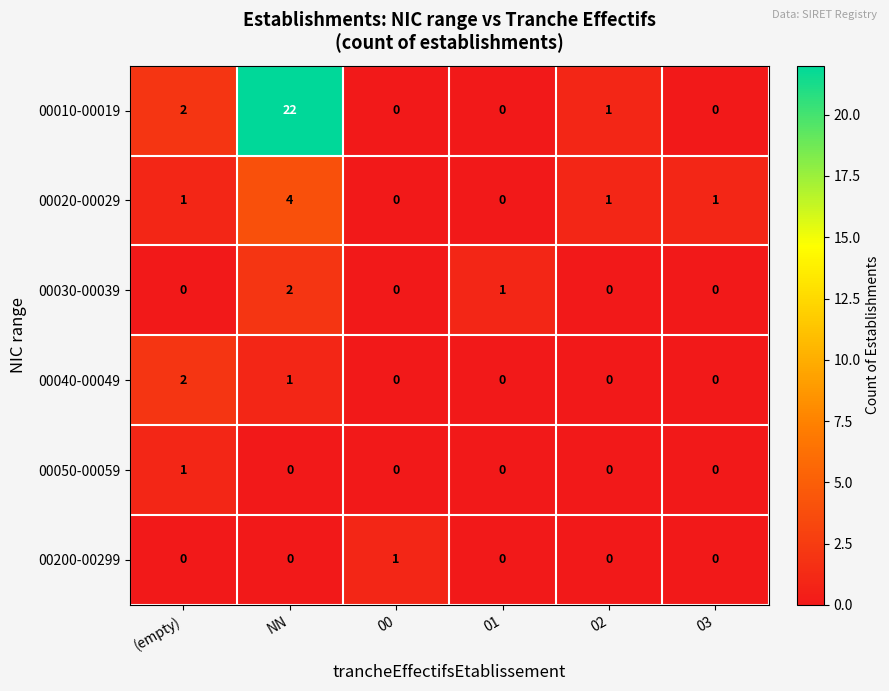

What is the sum of all 00030-00039 values?

3